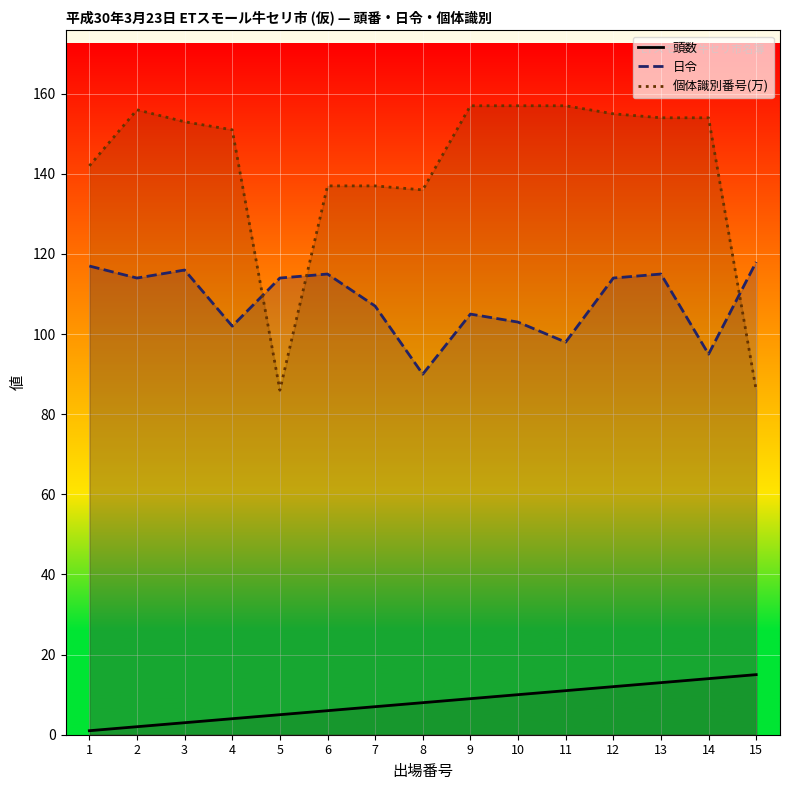

In 日令, how many points are higher than both neighbors (excluding endpoints)?

4